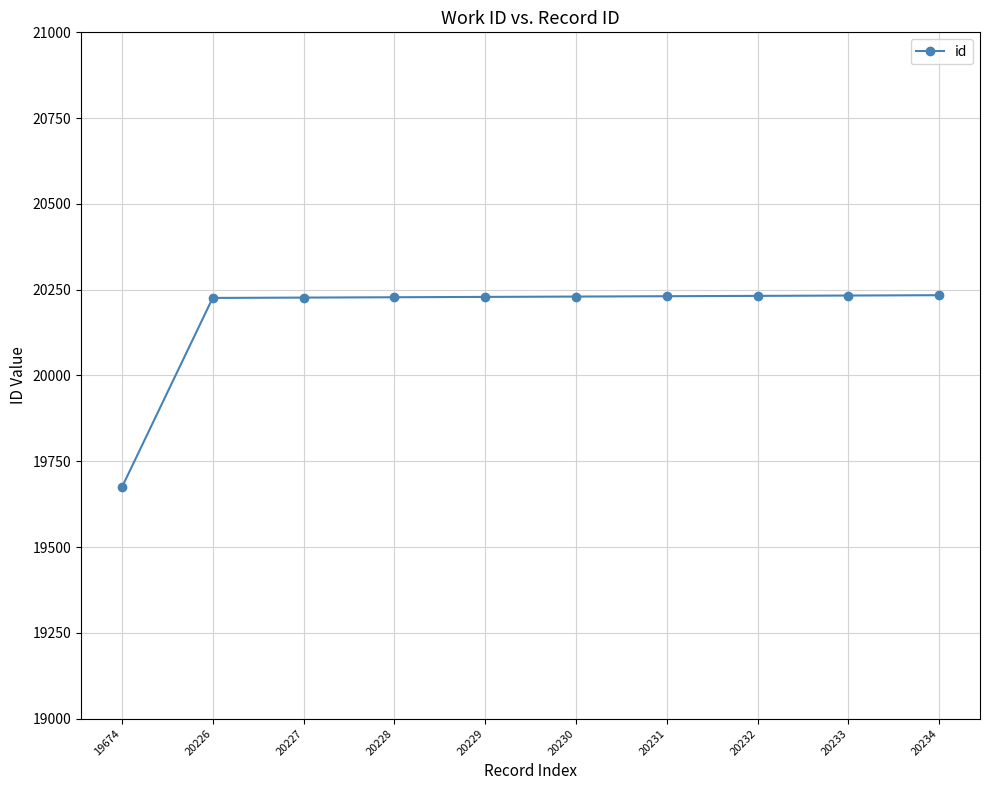

At which category does the chart reach its minimum across all series?

19674